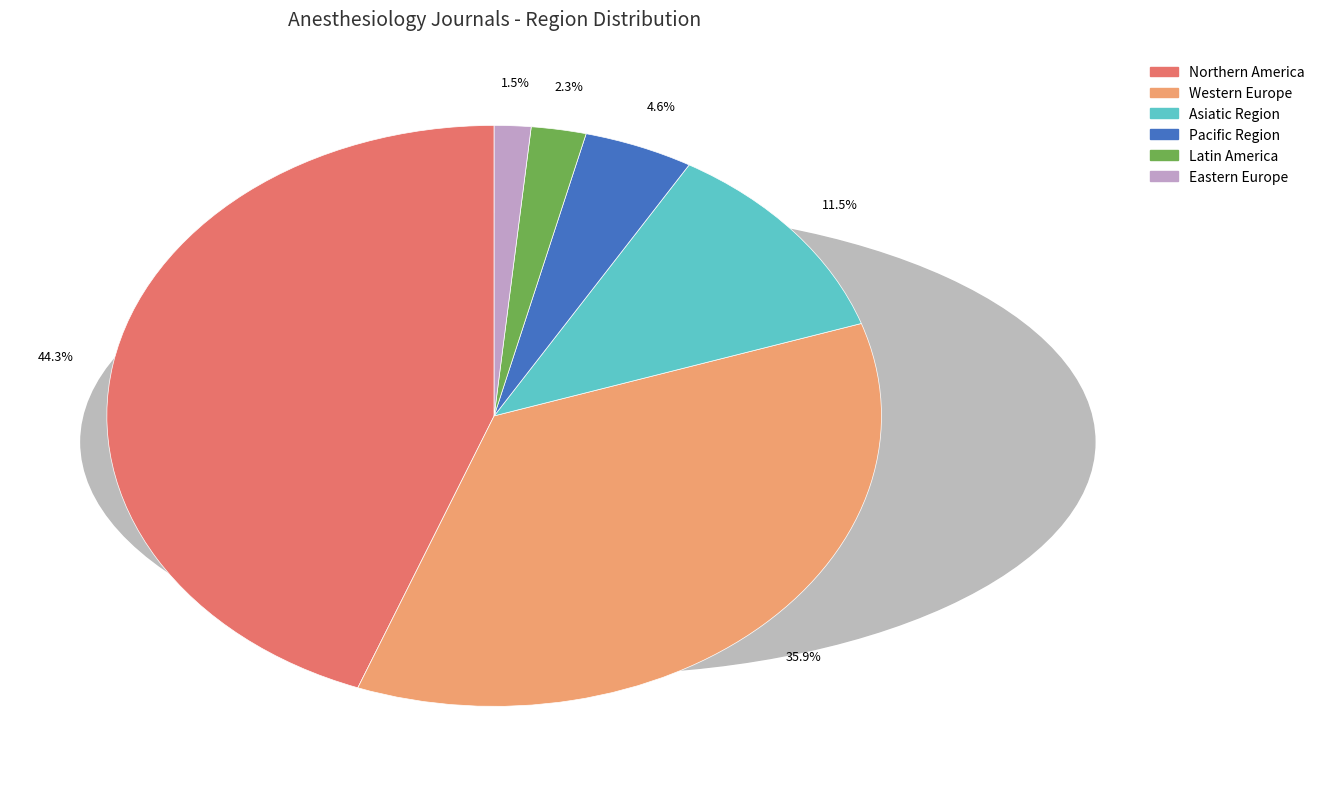

Rank the categories by value from lowest to highest.

Eastern Europe, Latin America, Pacific Region, Asiatic Region, Western Europe, Northern America